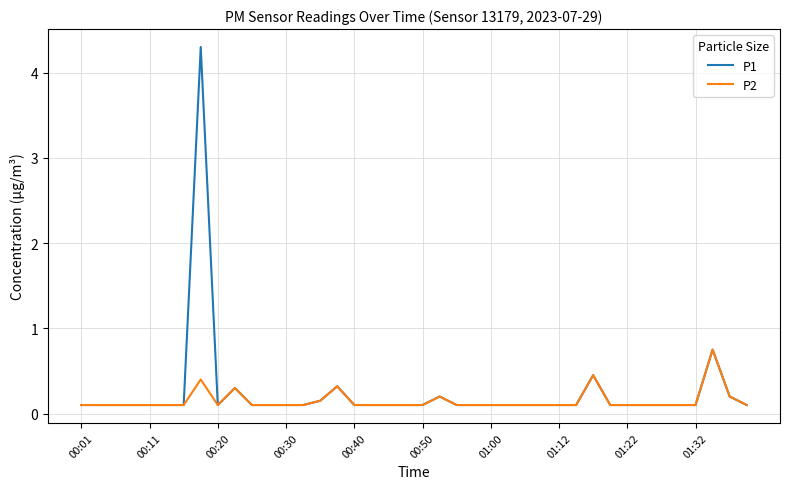

Which series has the largest range (max minus min)?

P1